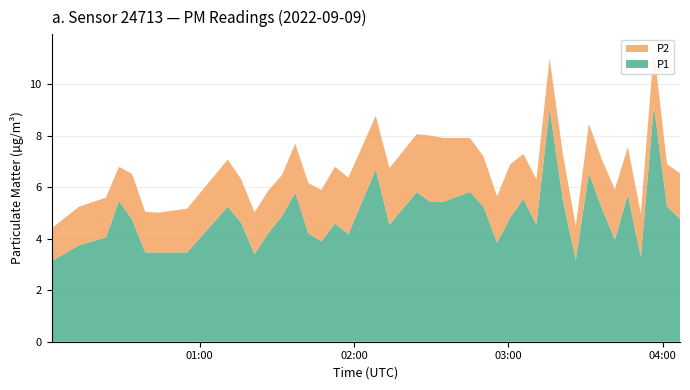

Reading right to left, transcribe all the data shown in this chart.

P1: 4.8	5.2	9.2	3.3	5.7	4.0	5.2	6.6	3.2	5.5	9.1	4.5	5.5	4.8	3.9	5.2	5.8	5.5	5.4	5.8	4.5	6.7	4.2	4.6	3.9	4.2	5.8	4.9	4.2	3.4	4.6	5.2	3.5	3.5	3.5	4.8	5.5	4.0	3.8	3.1
P2: 1.8	1.6	2.2	1.7	1.9	1.9	1.9	1.9	1.3	1.8	1.9	1.8	1.8	2.1	1.8	1.9	2.1	2.5	2.6	2.2	2.2	2.1	2.2	2.2	2.0	1.9	1.9	1.6	1.6	1.6	1.7	1.8	1.7	1.6	1.6	1.8	1.3	1.6	1.5	1.3